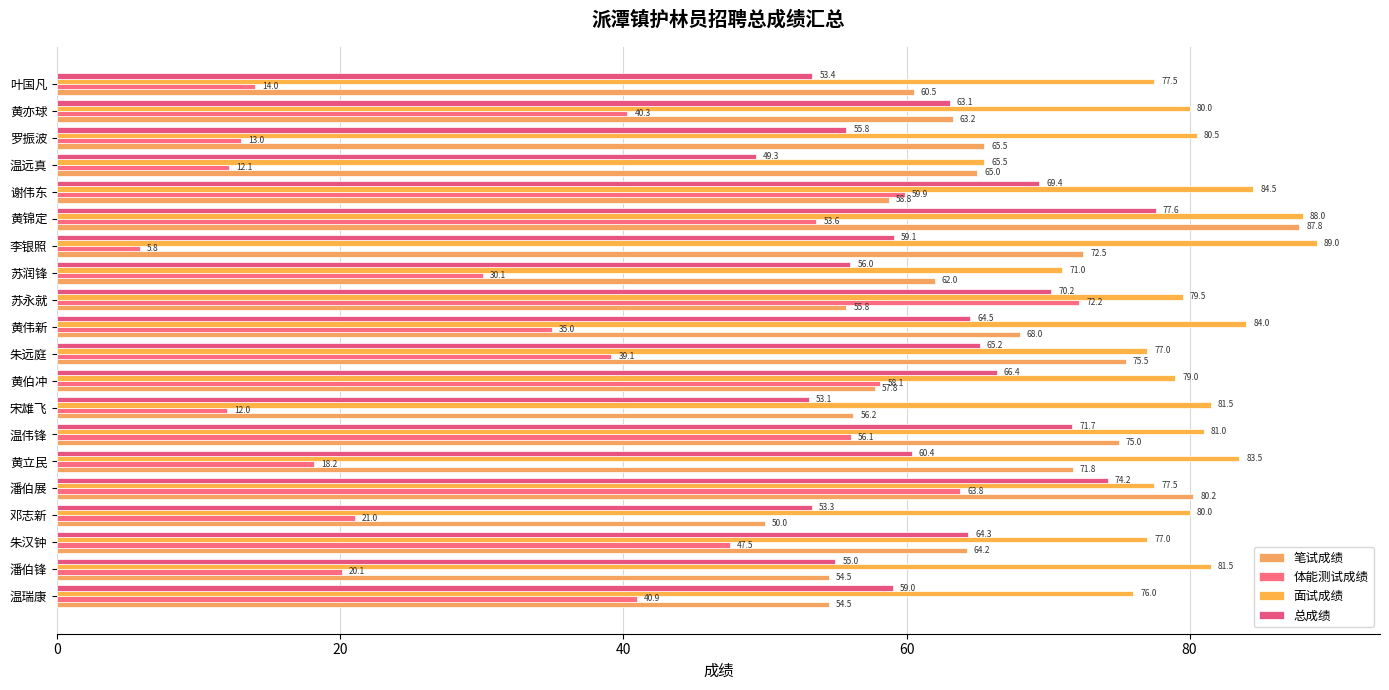

Where is 笔试成绩 nearest to the value 68?

黄伟新